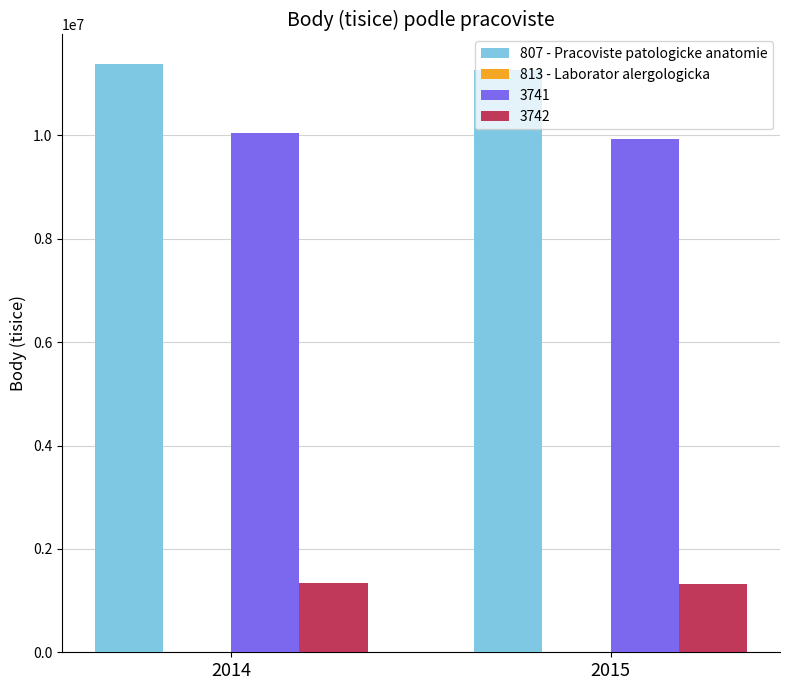

The value of 3742 at 2015 is 737731. True or false?

False